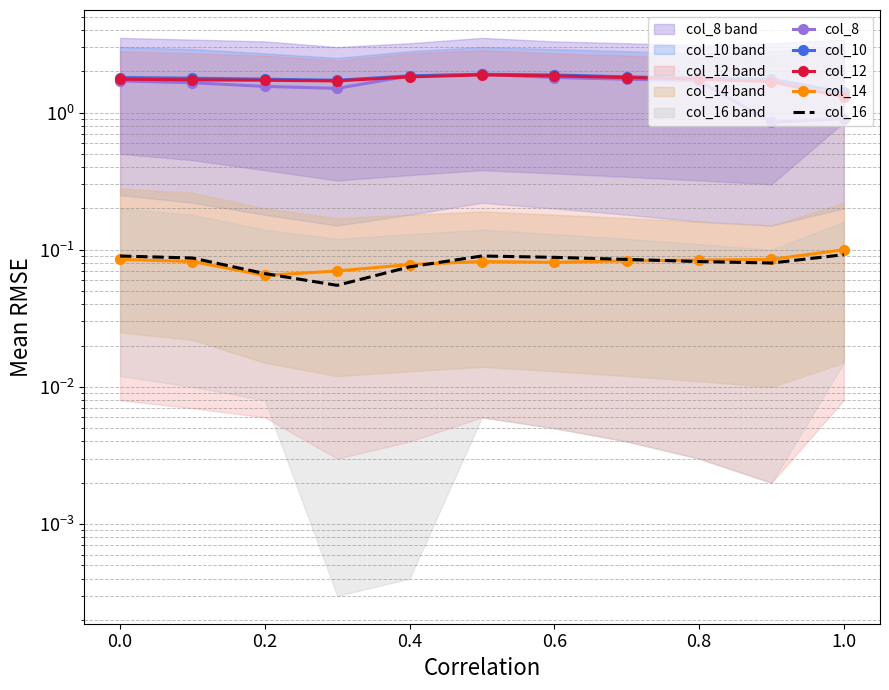

What is the sum of all col_8 values?

17.1